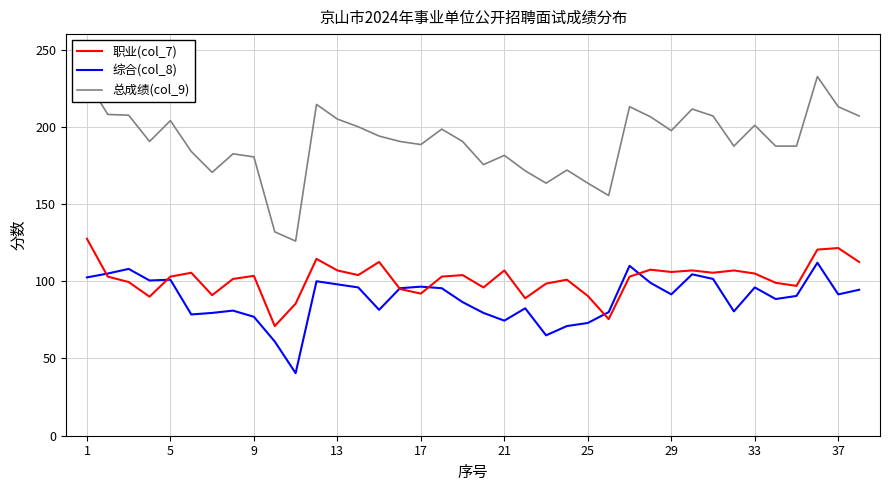

Which series has the largest total across all categories?

总成绩(col_9)